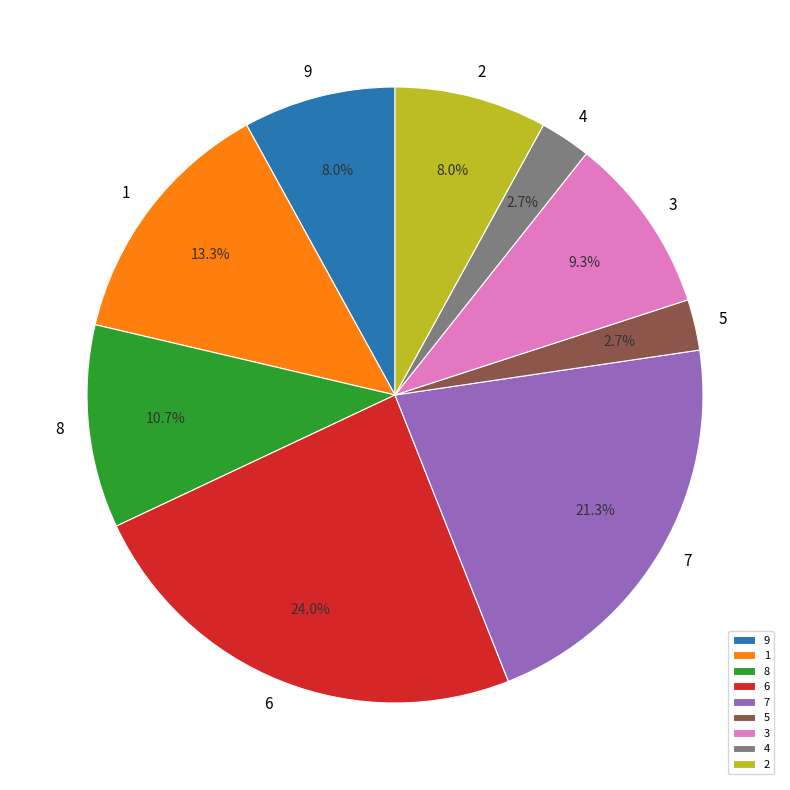

Count the number of slices in the pie.

9